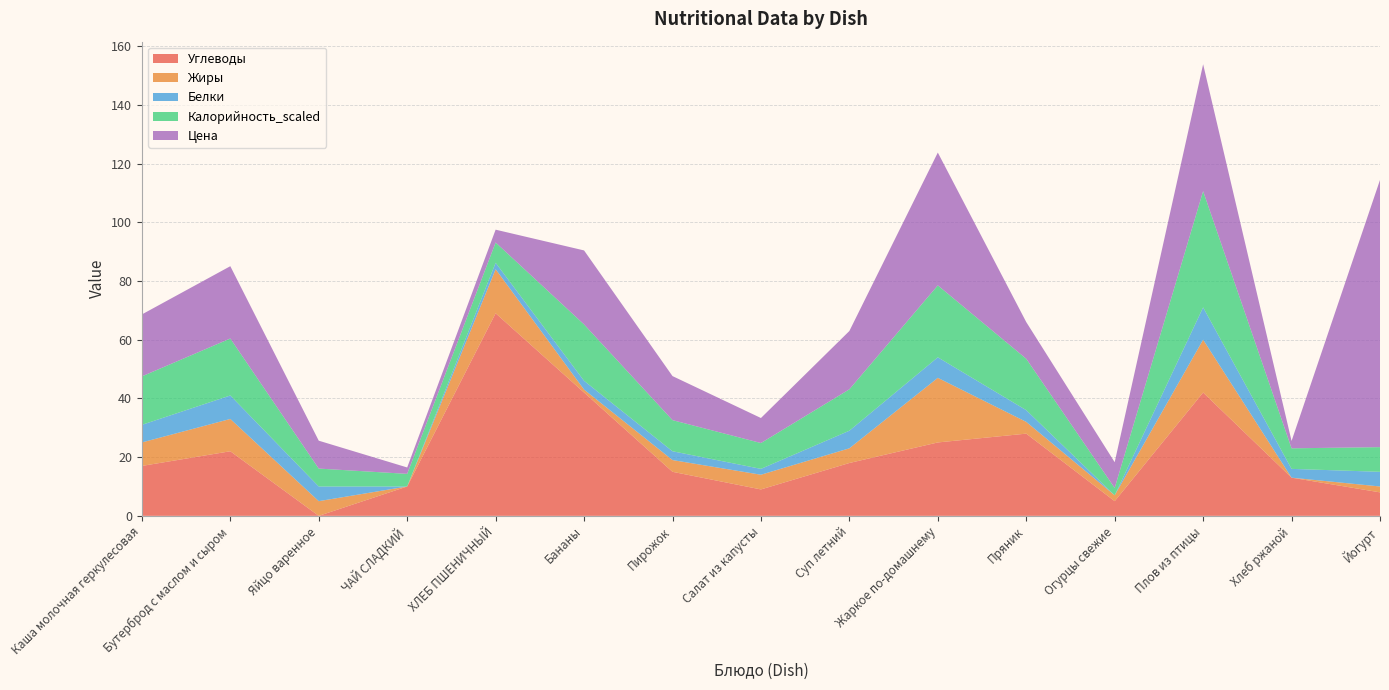

Reading left to right, list all the values displayed in this chart.

Углеводы: 17.0	22.0	0.0	10.0	69.0	42.0	15.0	9.0	18.0	25.0	28.0	5.0	42.0	13.0	8.0
Жиры: 8.0	11.0	5.0	0.0	15.0	1.0	4.0	5.0	5.0	22.0	4.0	2.0	18.0	0.0	2.0
Белки: 6.0	8.0	5.0	0.0	2.2	3.0	3.0	2.0	6.0	7.0	4.0	0.0	11.0	3.0	5.0
Калорийность_scaled: 16.5	19.4	6.1	4.3	6.9	19.2	10.6	8.8	14.1	24.5	17.5	2.5	39.6	7.0	8.4
Цена: 21.1	24.6	9.5	2.2	4.4	25.2	15.0	8.5	19.9	45.2	12.5	8.8	43.2	2.5	91.0